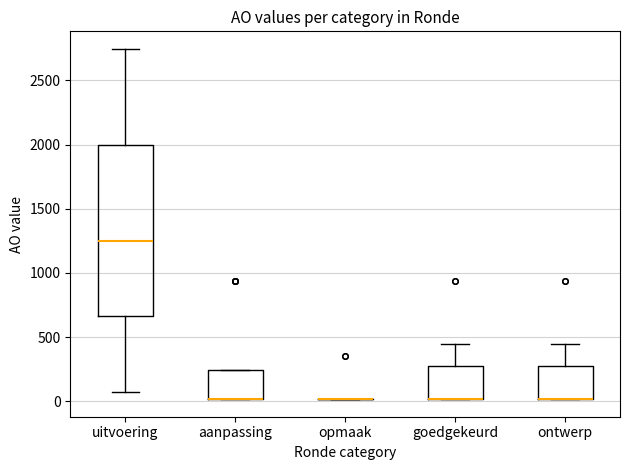

Which box is the tallest, from its lower edge to its upper edge?

uitvoering